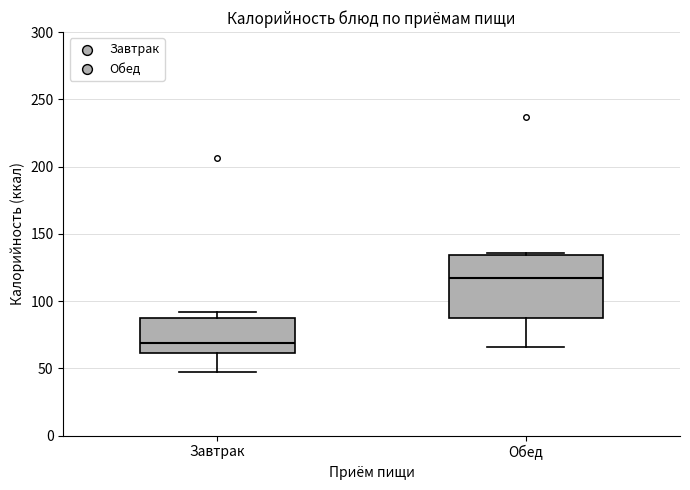

Which box's median line is the lowest?

Завтрак